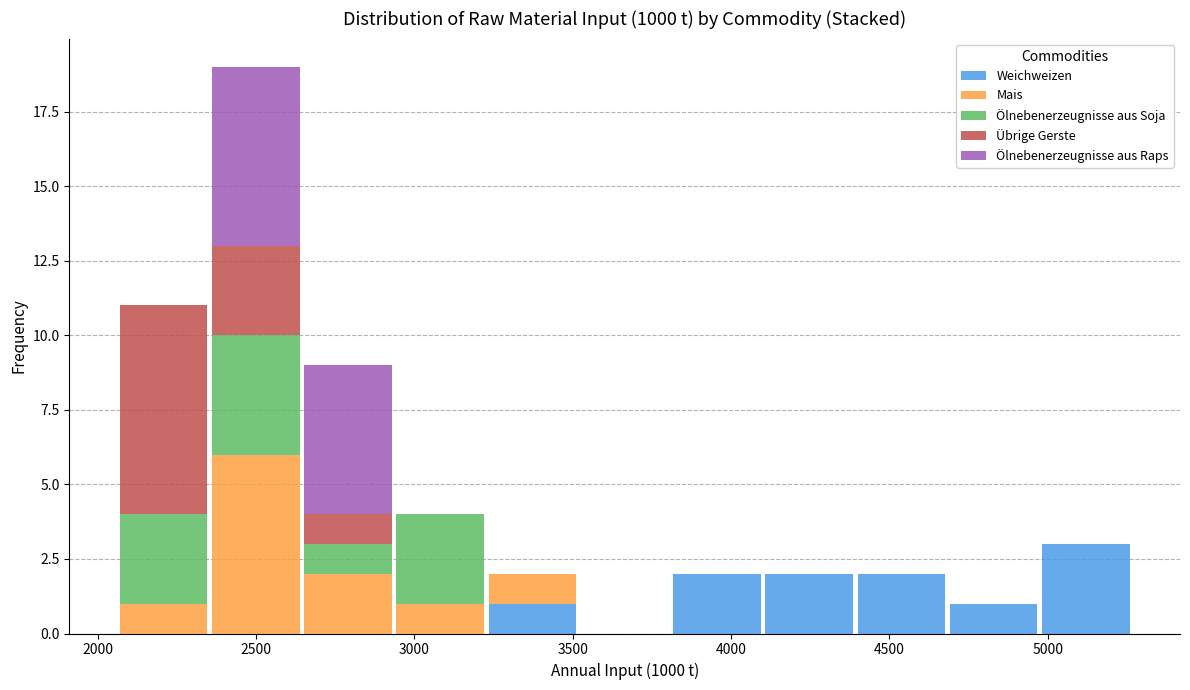

Which range on the x-axis has the tallest stacked bar (by total height)?

2350 to 2650